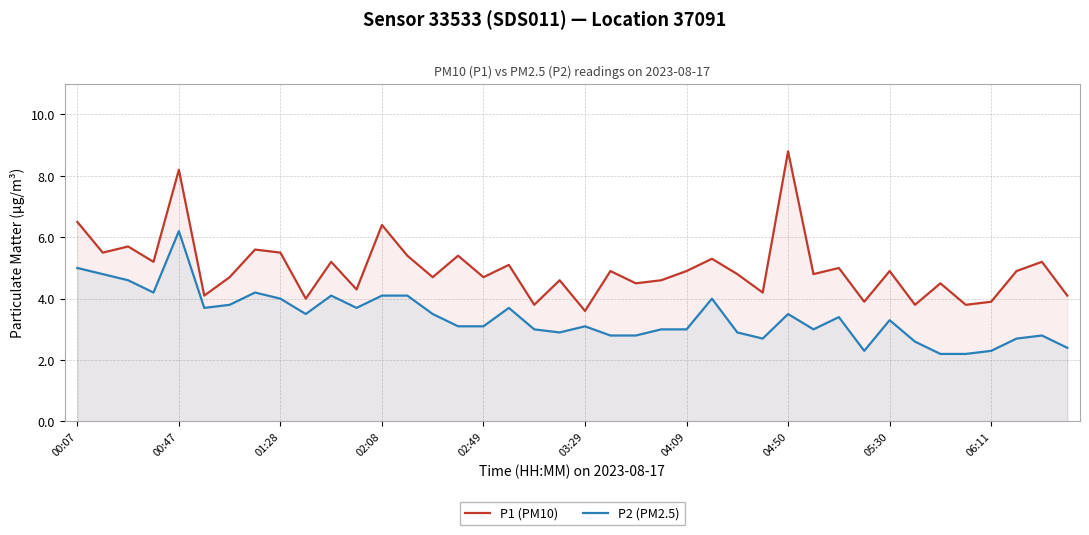

What is the total value across all series at 06:11?

6.2